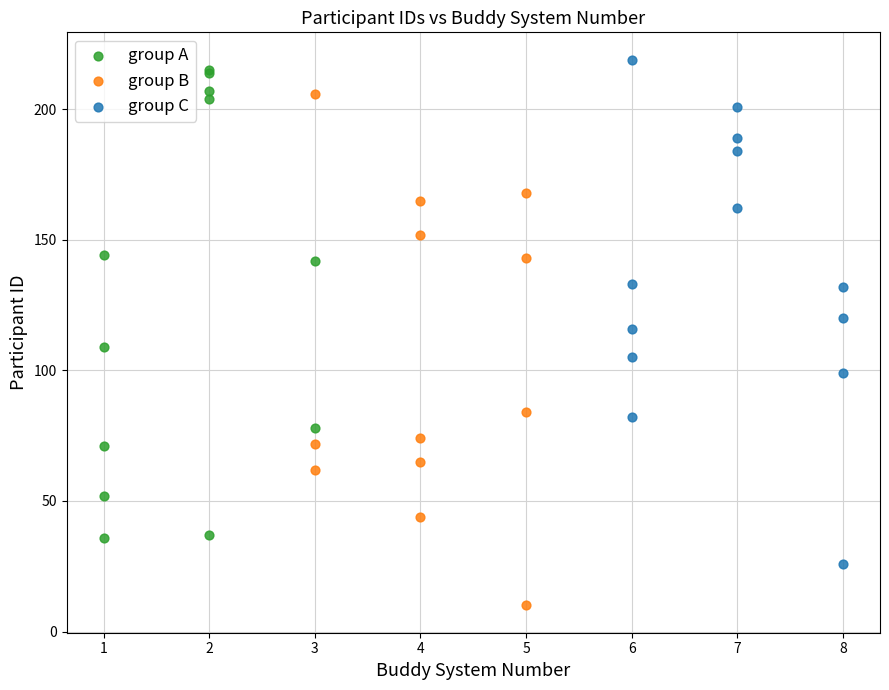

Which series contains the lowest Y value?

group B